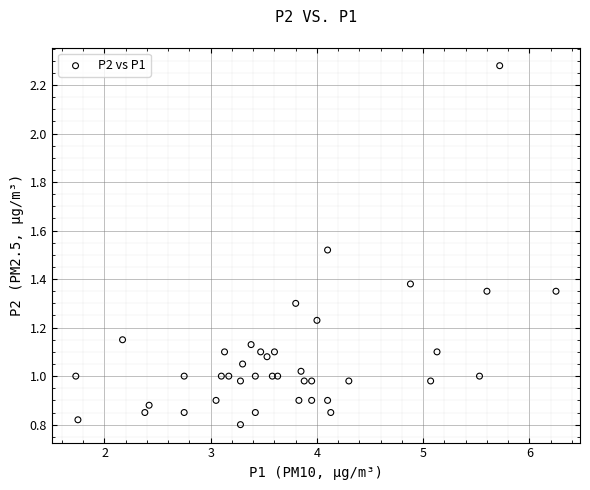

What is the range of X values (max minus min)?

4.5